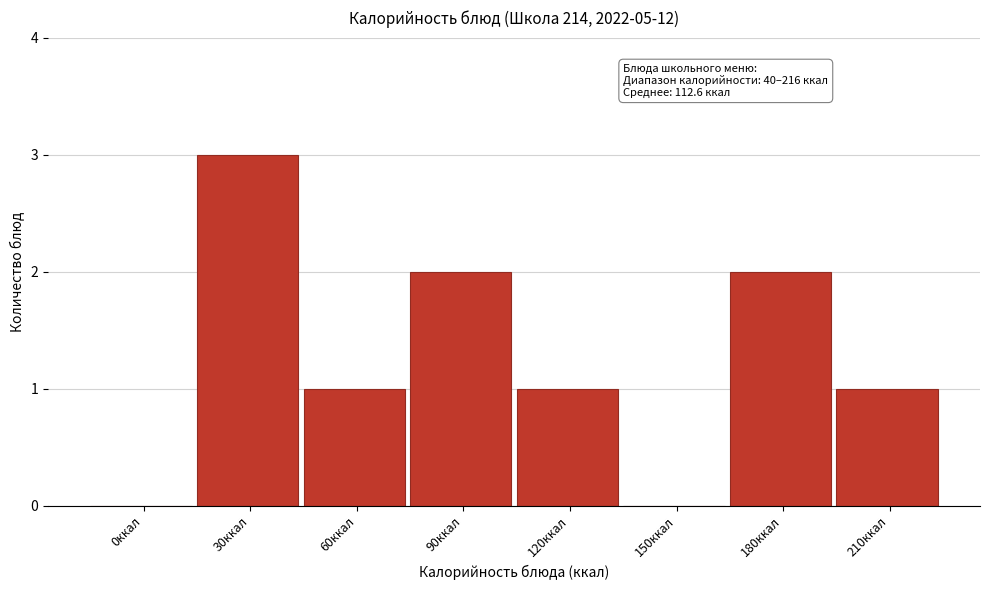

Reading left to right, extract all data points from this chart.

0ккал=0	30ккал=3	60ккал=1	90ккал=2	120ккал=1	150ккал=0	180ккал=2	210ккал=1